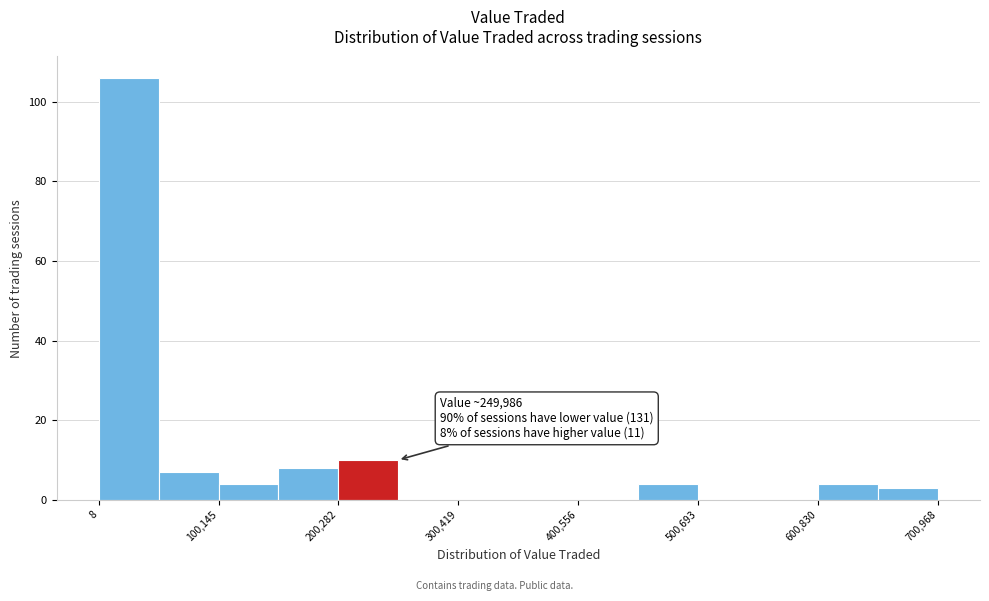

Around what value on the x-axis is the tallest bar? Give the approximate position of its centre, as read against the axis.

20000